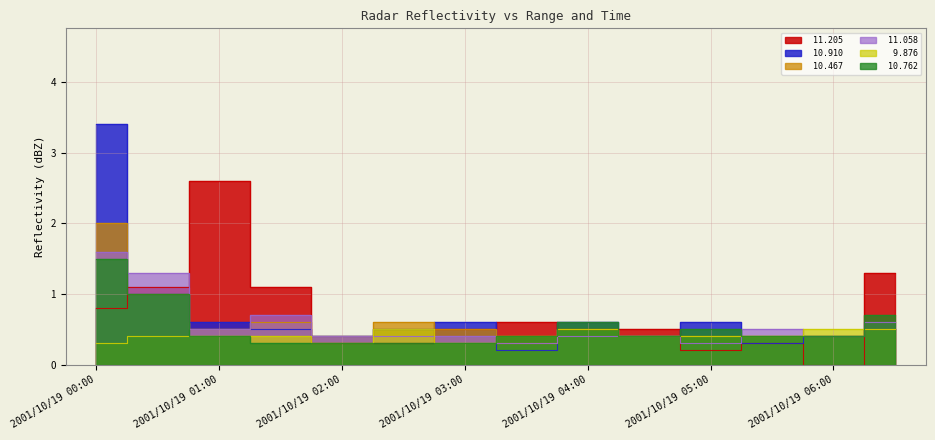

After their last crossing, which series has the higher values:  11.205 or  10.467?

 11.205